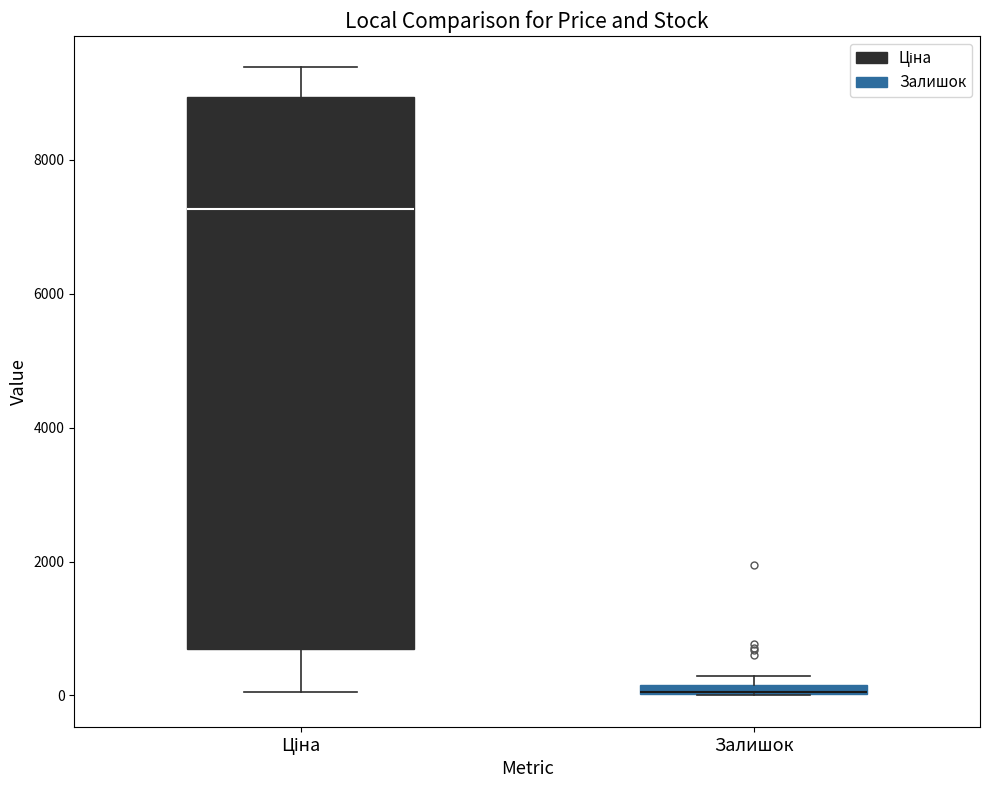

Where is the lower edge of the box for Залишок on the y-axis? The values are not printed on the chart, so give them approximately, as read against the axis.

0